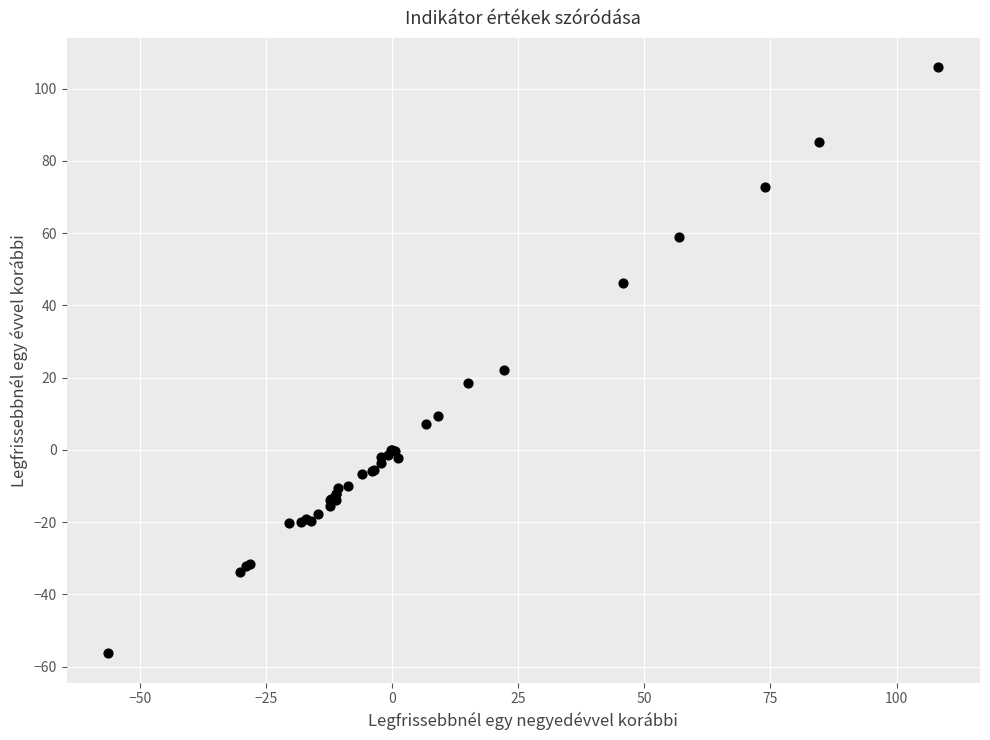

What Y value in the scatter plot is closest to 24?

22.0